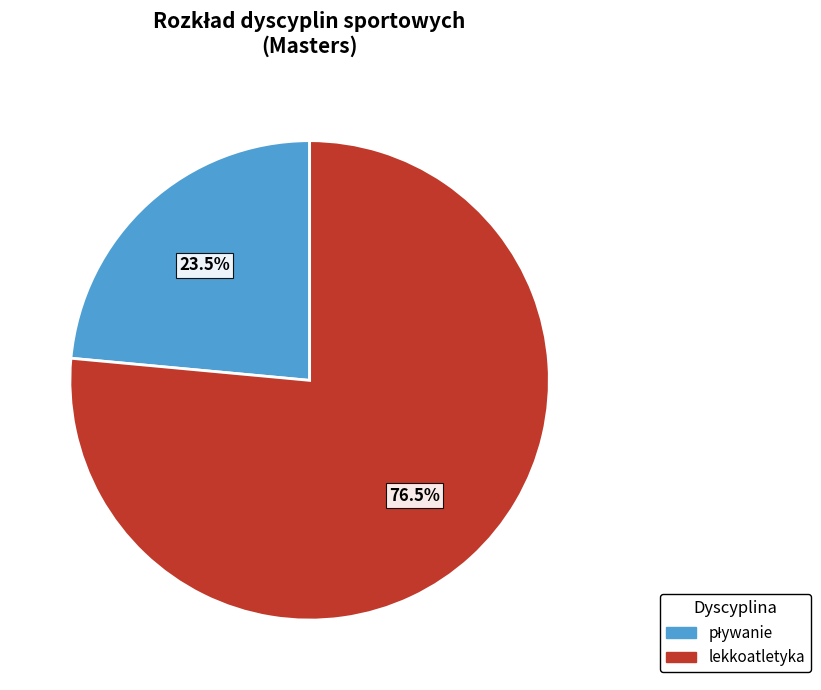

Which slice is the largest?

lekkoatletyka